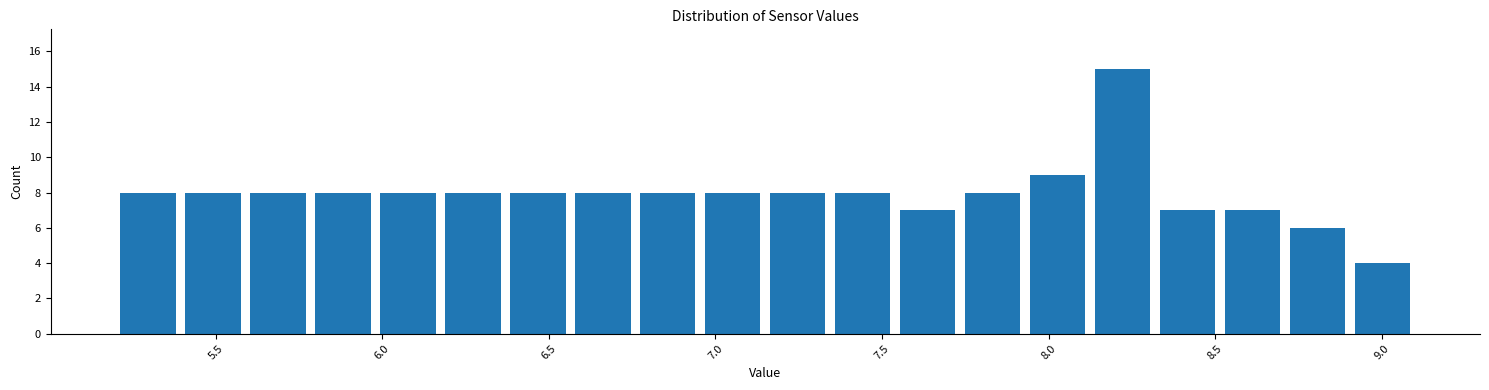

Read against the x-axis, roughly where is the centre of the tallest bar?

8.20